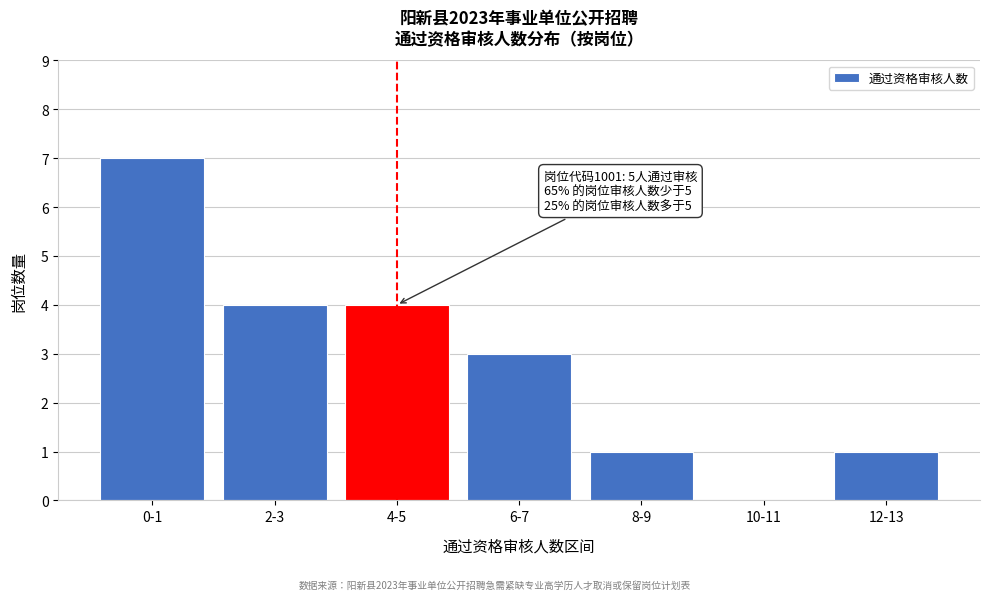

Reading right to left, extract all data points from this chart.

12-13=1	10-11=0	8-9=1	6-7=3	4-5=4	2-3=4	0-1=7